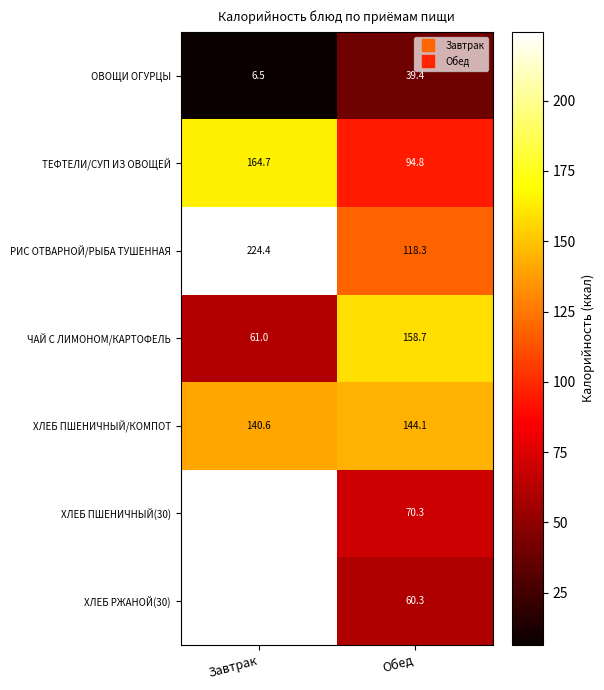

What is the smallest value displayed?

6.5